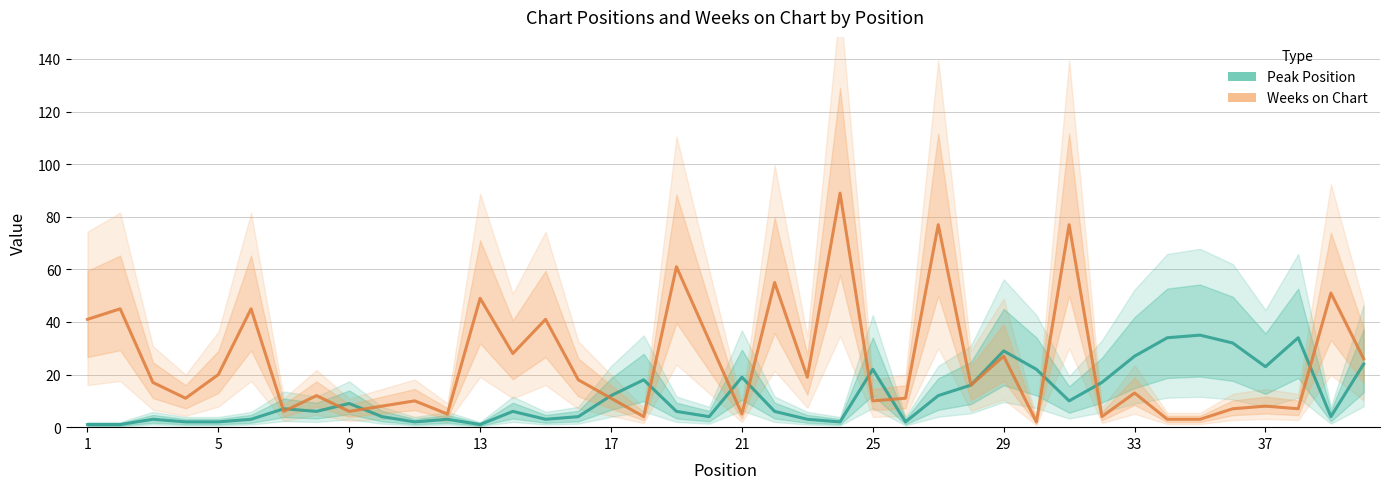

What is the maximum value shown in the chart?

89